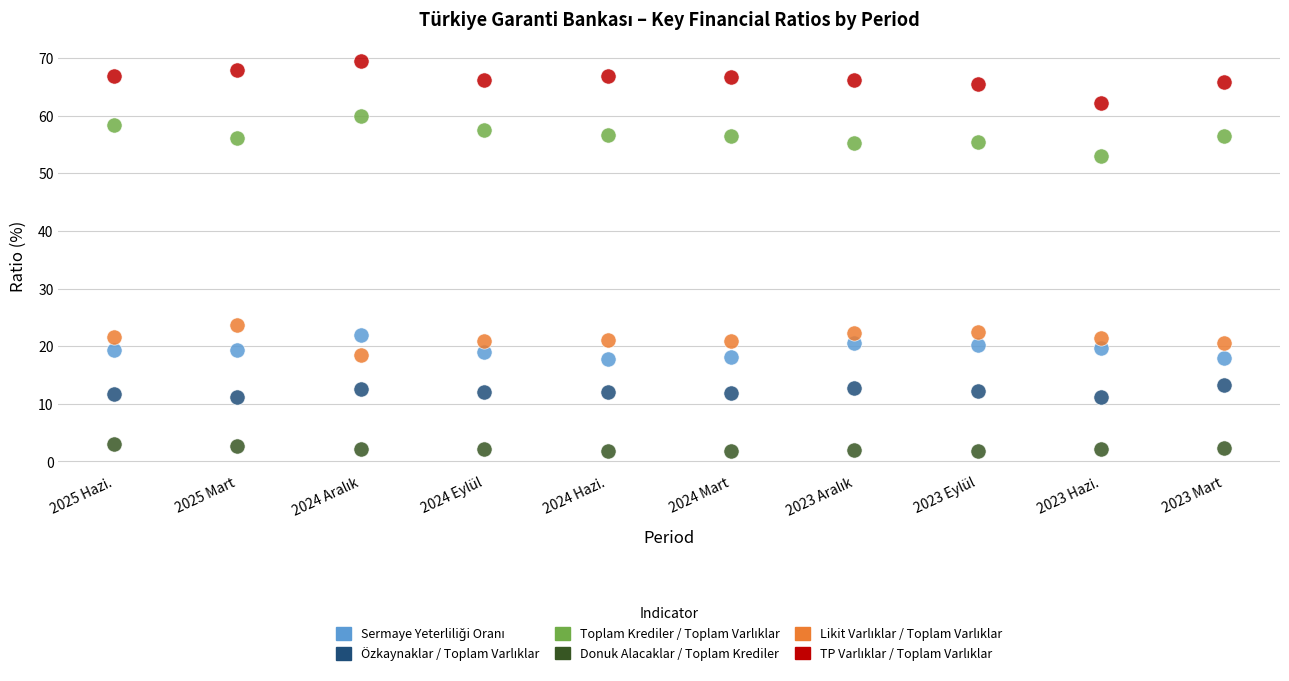

Which series contains the lowest Y value?

Donuk Alacaklar / Toplam Krediler